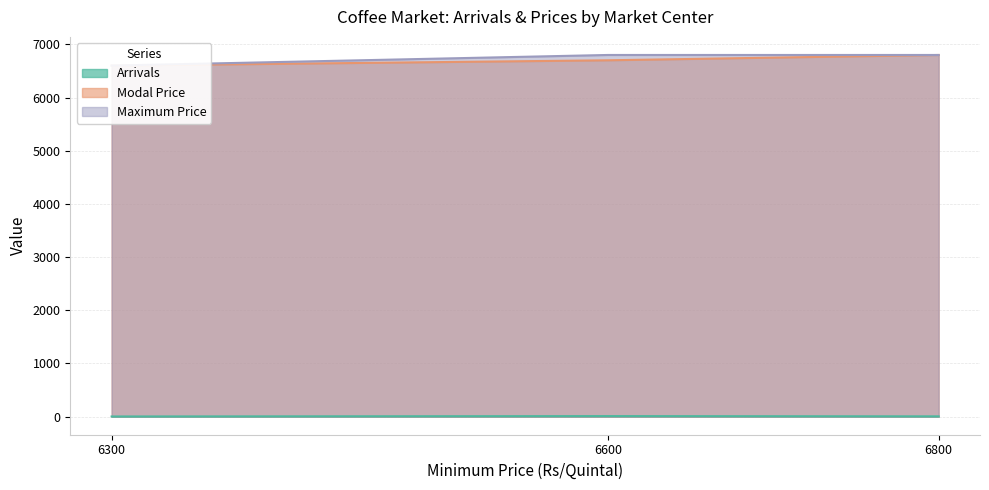

Reading left to right, extract all data points from this chart.

Arrivals: 6300=3.0	6600=10.0	6800=5.2
Modal Price: 6300=6600.0	6600=6700.0	6800=6800.0
Maximum Price: 6300=6600.0	6600=6800.0	6800=6800.0